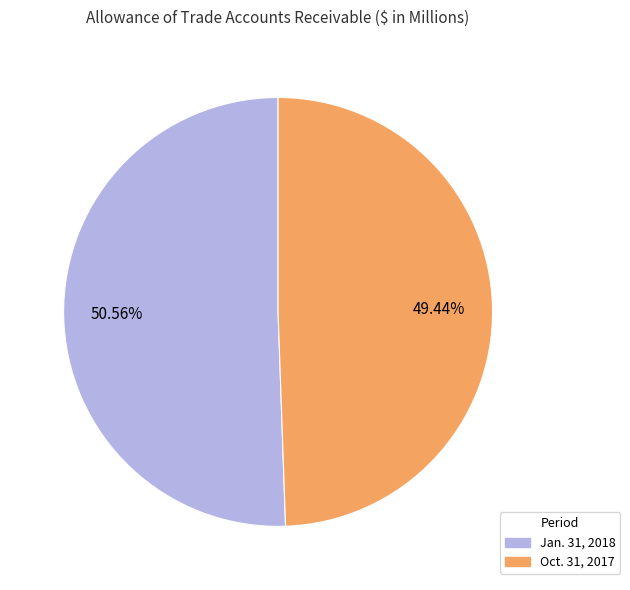

How many slices are in this pie chart?

2